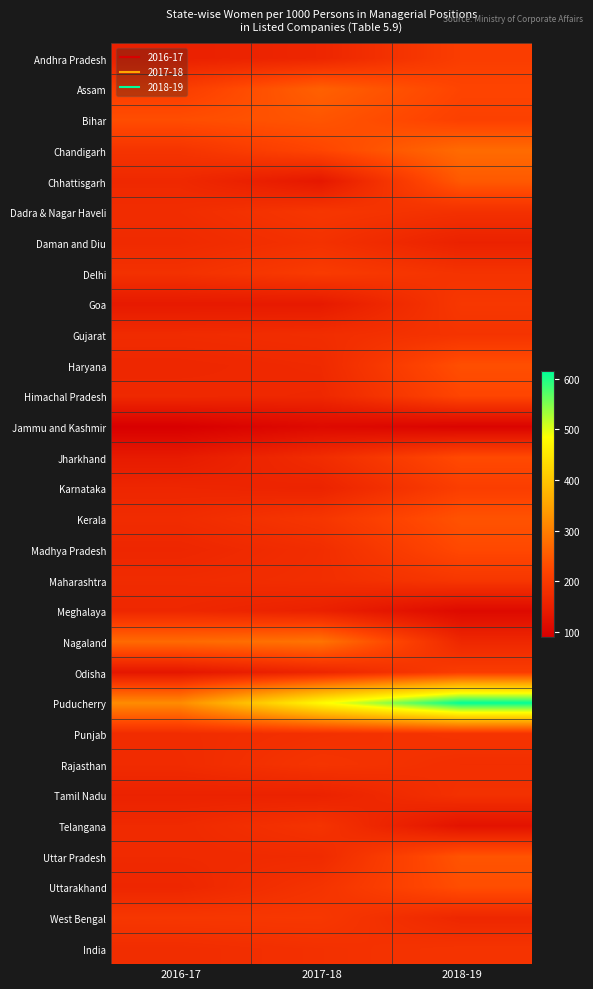

Rank the series by their maximum value, from highest to lowest.

Puducherry, Nagaland, Chandigarh, Assam, Chhattisgarh, Bihar, Uttar Pradesh, Kerala, Haryana, Uttarakhand, Jharkhand, Madhya Pradesh, Himachal Pradesh, Karnataka, Andhra Pradesh, Odisha, Delhi, Goa, West Bengal, Maharashtra, Dadra & Nagar Haveli, Rajasthan, Gujarat, Punjab, India, Telangana, Daman and Diu, Tamil Nadu, Meghalaya, Jammu and Kashmir